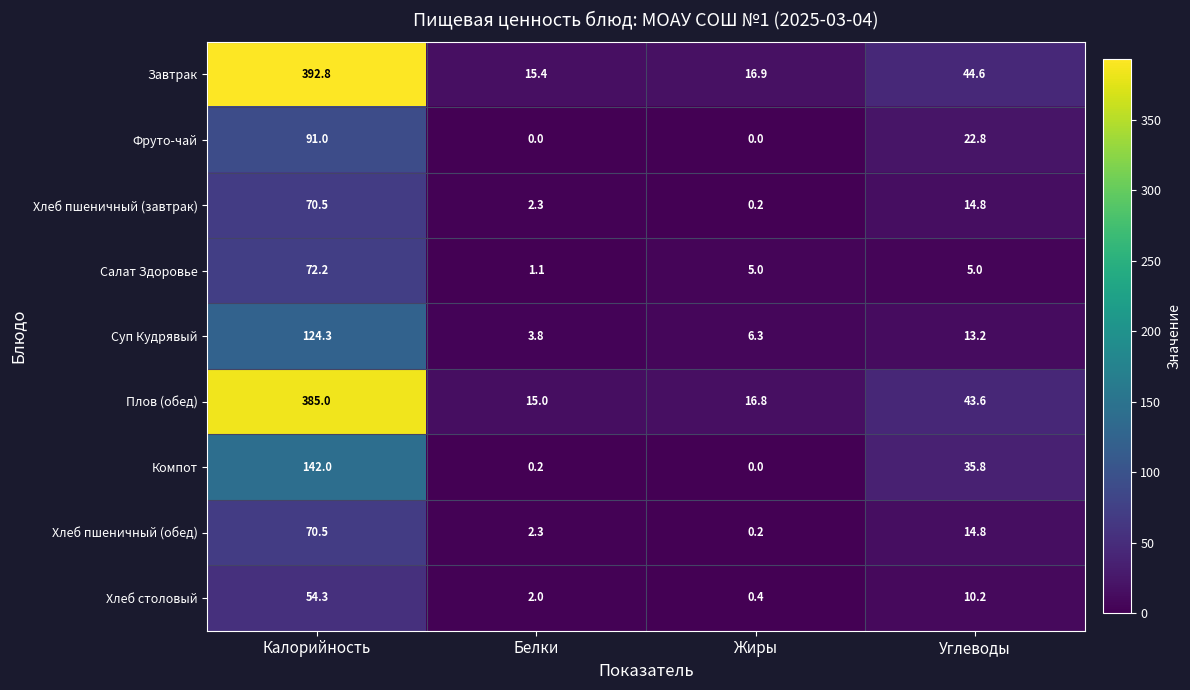

What is the highest value of the Суп Кудрявый series?

124.3